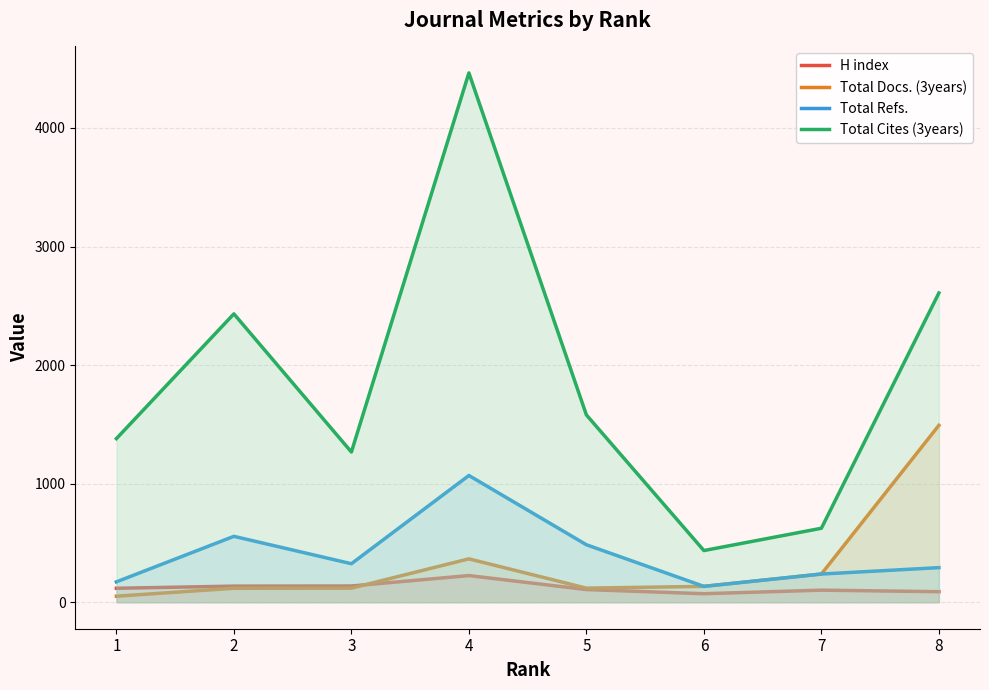

Rank the series by their maximum value, from highest to lowest.

Total Cites (3years), Total Docs. (3years), Total Refs., H index